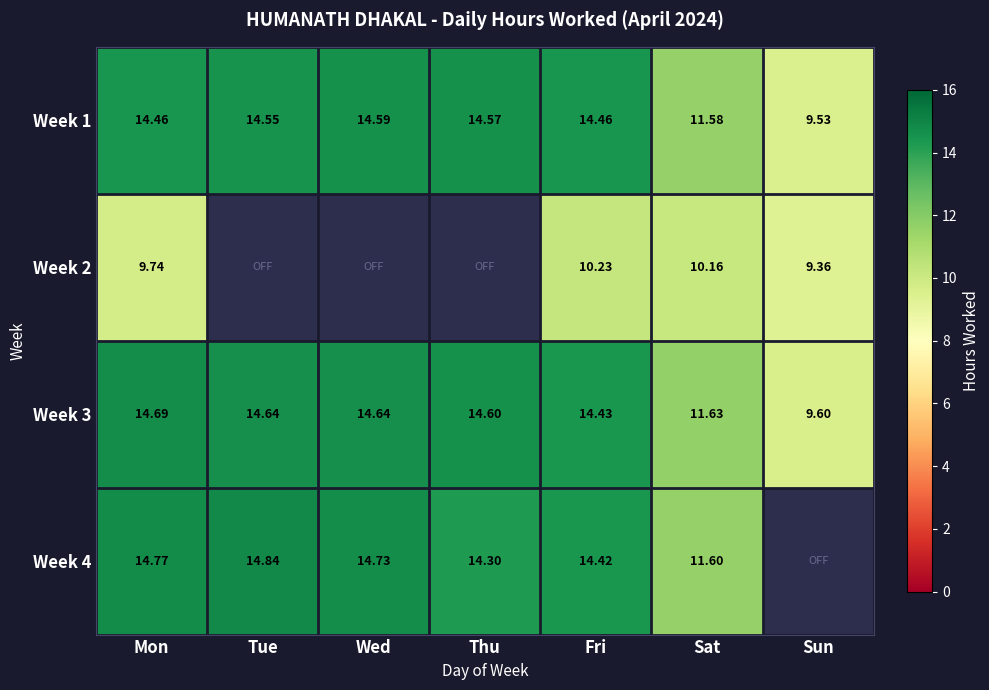

Is the value of Week 2 at Sat greater than the value of Week 4 at Mon?

No